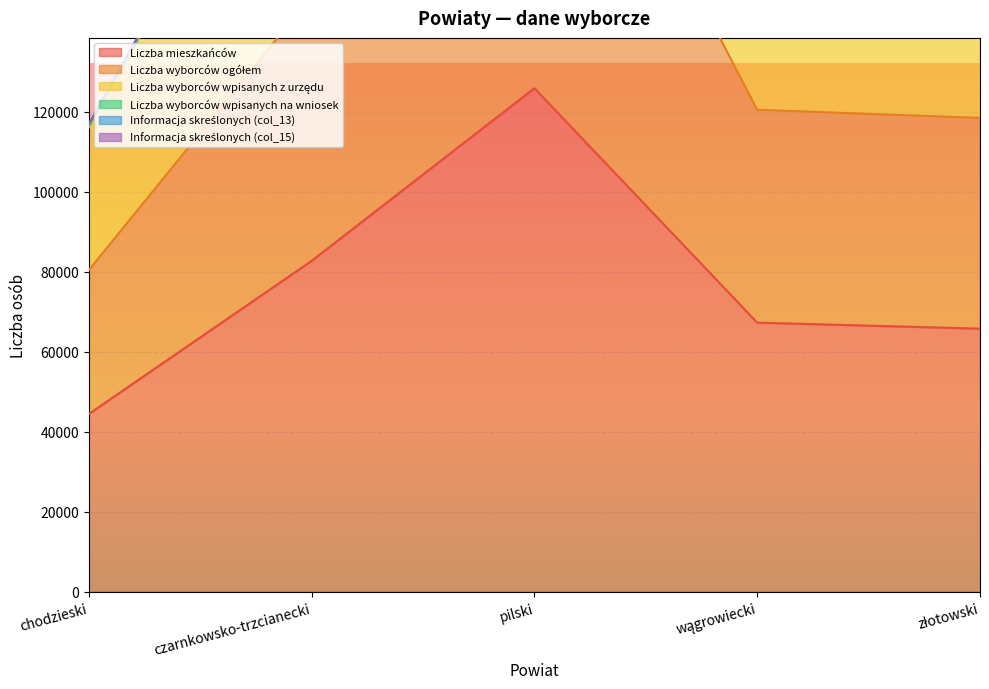

Which series has the widest spread of values?

Liczba wyborców ogółem